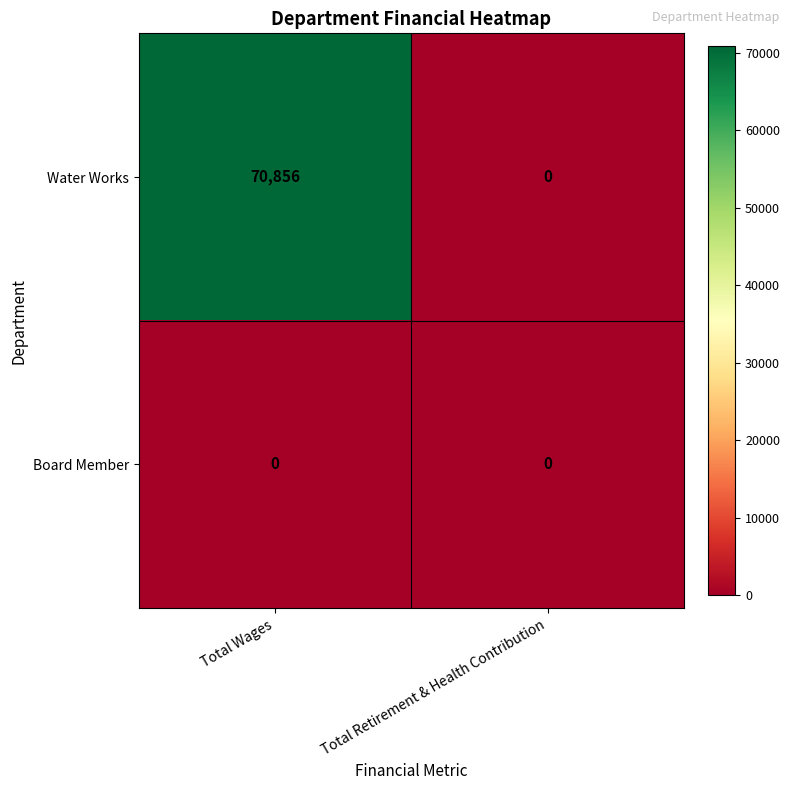

Reading right to left, list all the values displayed in this chart.

Water Works: 0	70856
Board Member: 0	0